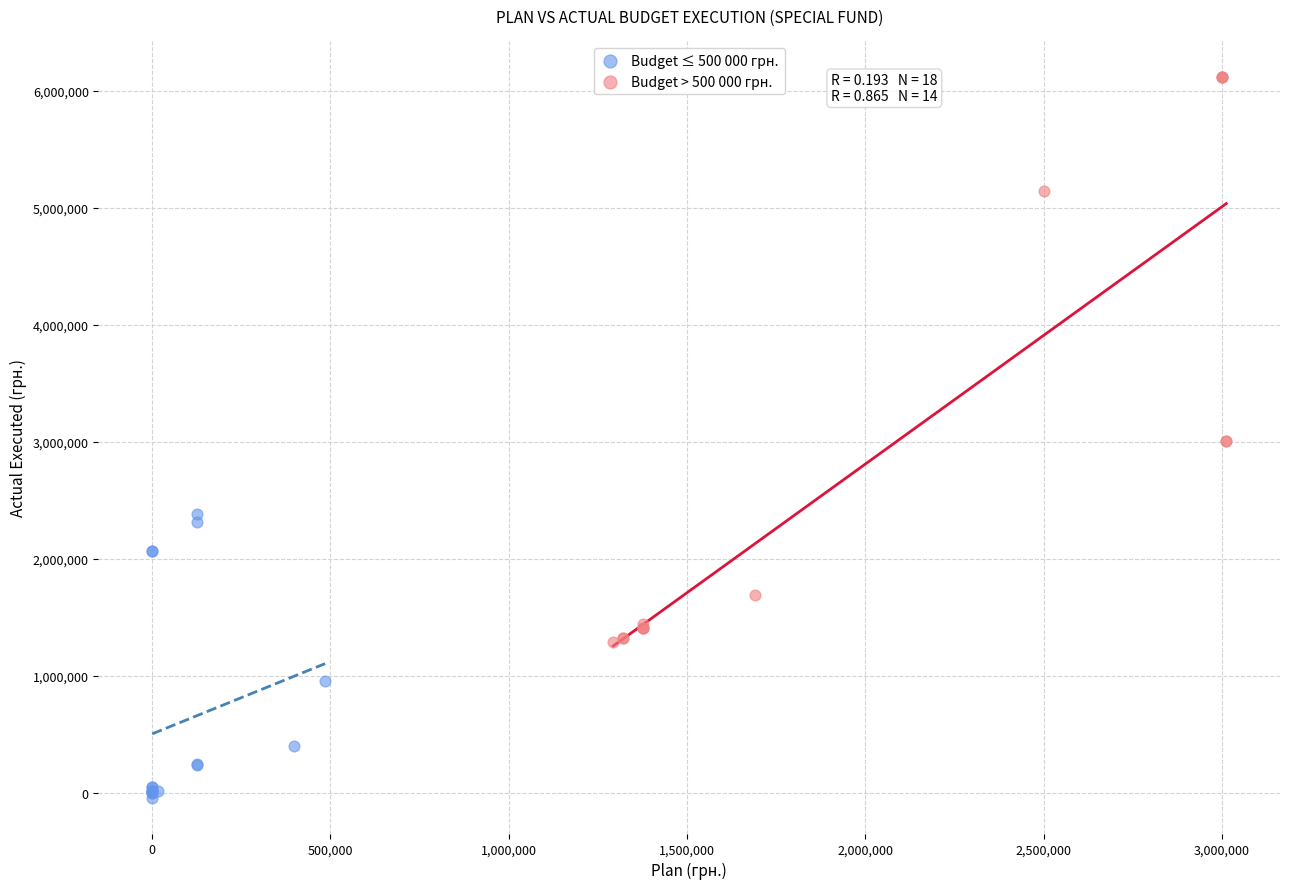

Which series contains the highest Y value?

Budget > 500 000 грн.